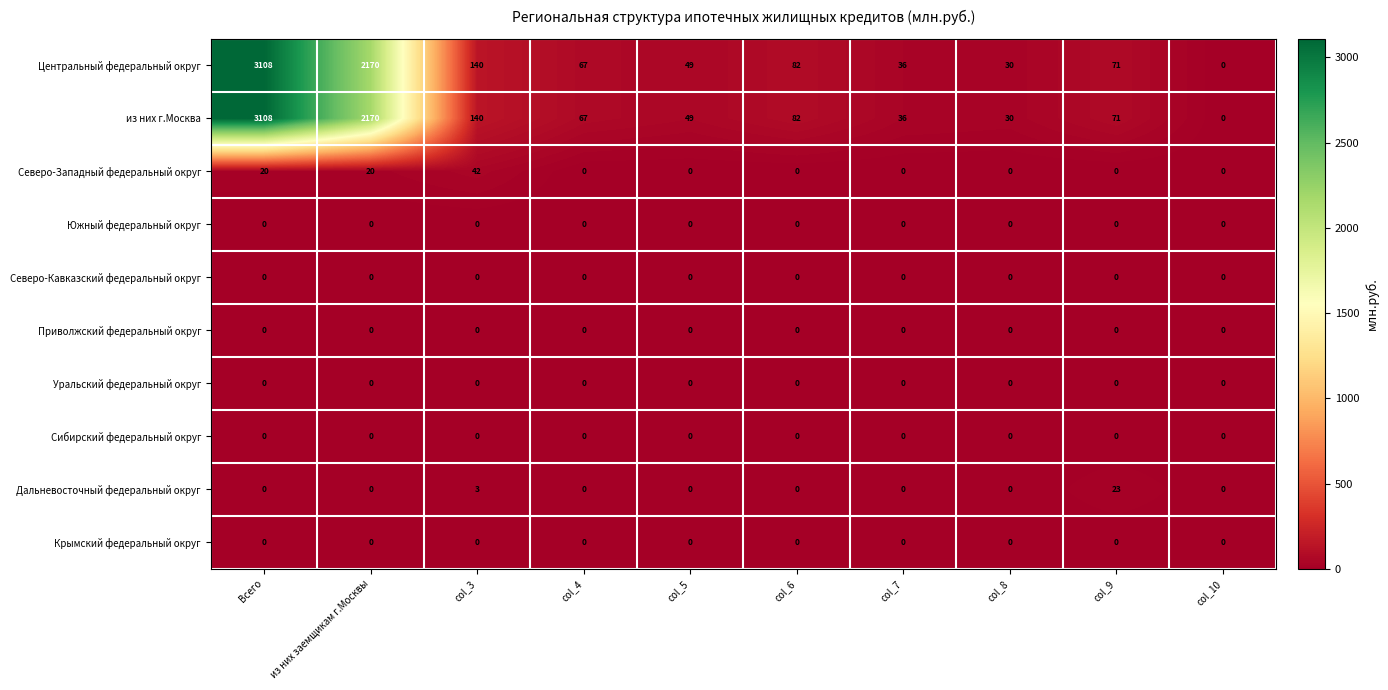

True or false: Центральный федеральный округ has a value of 71 at col_9.

True